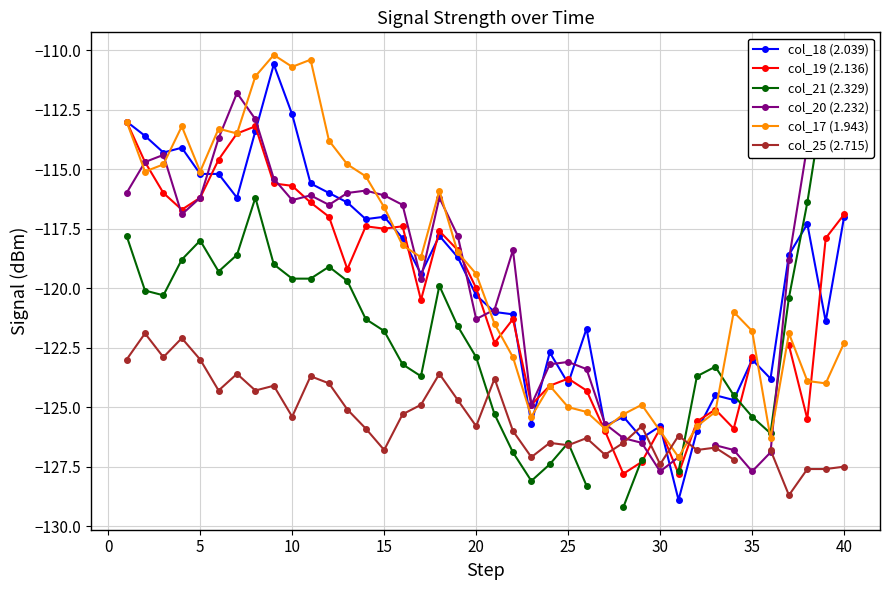

After their last crossing, which series has the higher values: col_21 (2.329) or col_25 (2.715)?

col_21 (2.329)